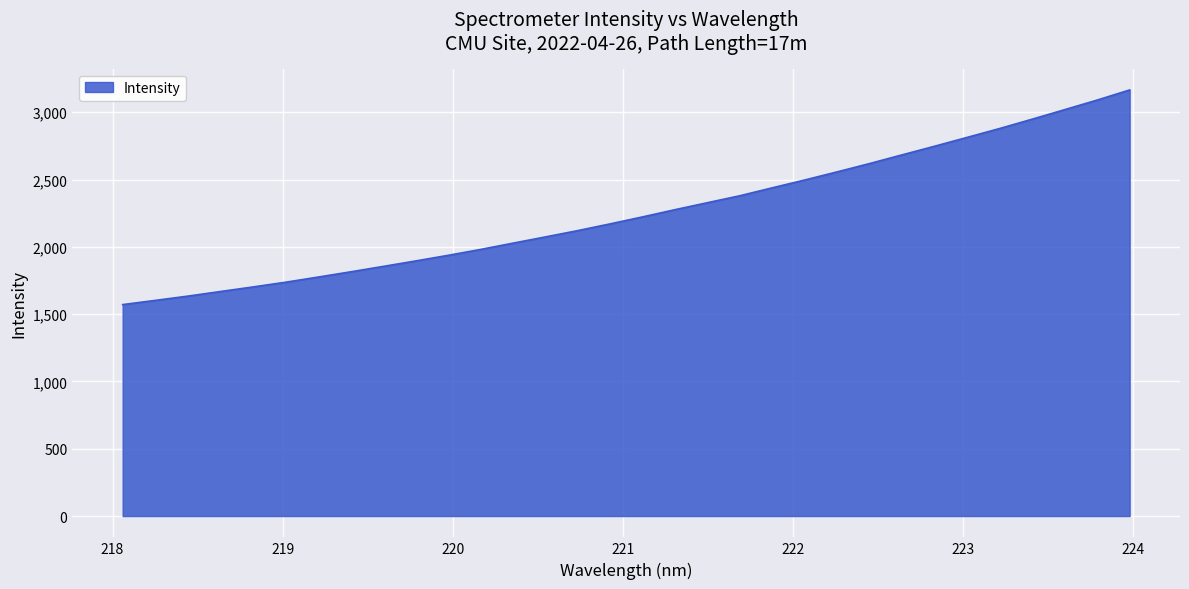

What is the maximum value shown in the chart?

3165.5